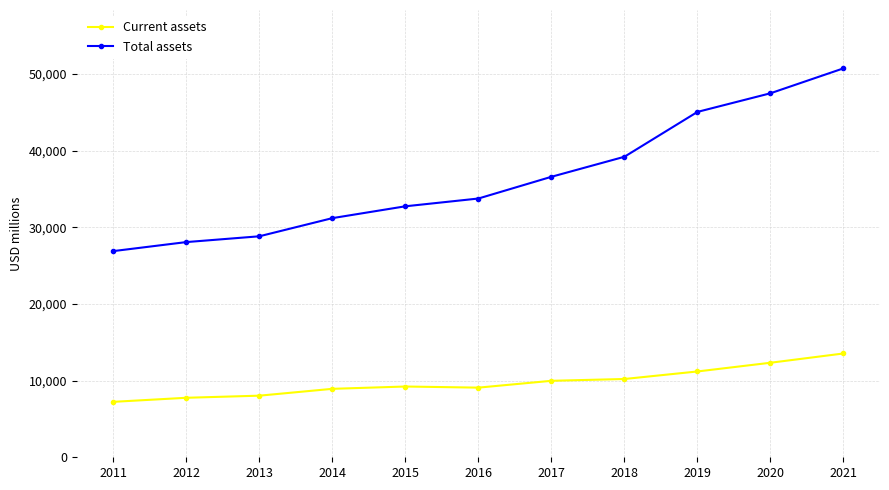

What is the value of the Total assets point at the 6th from the left?

33758